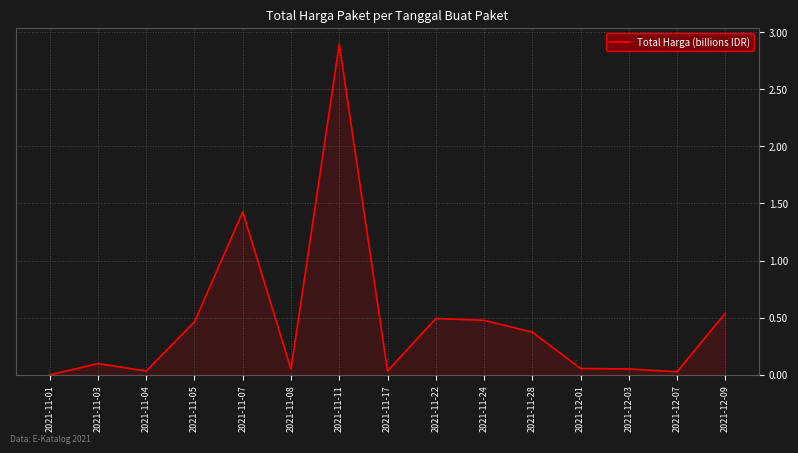

What is the greatest value displayed?

2.9